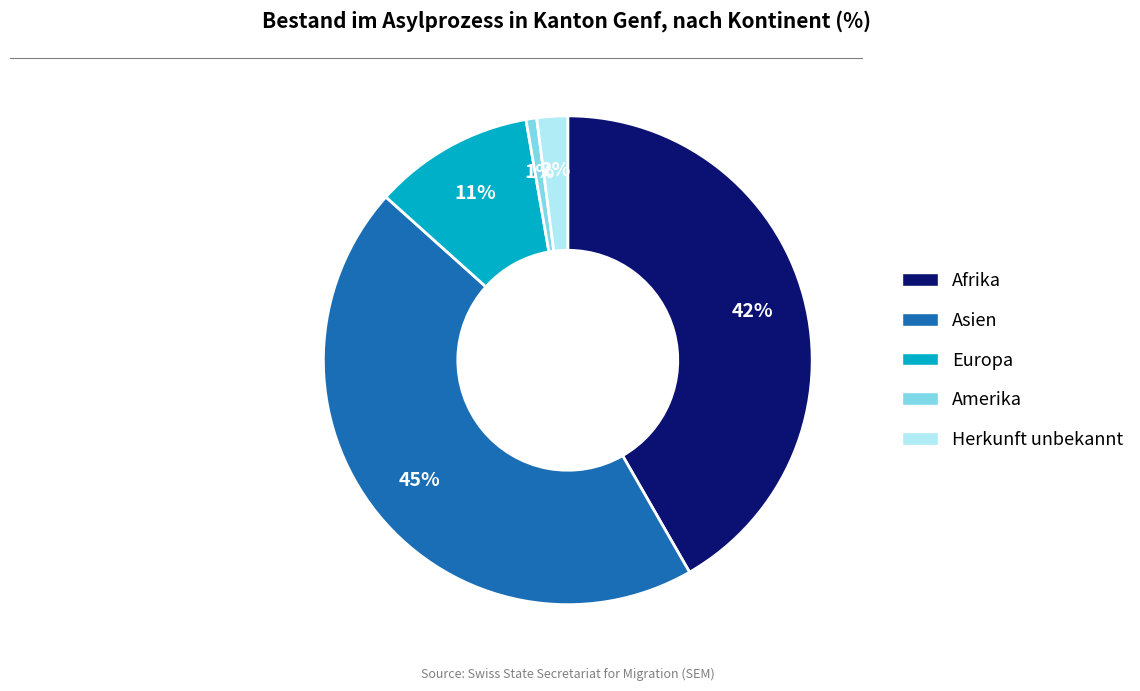

What is the largest slice in the pie chart?

Asien